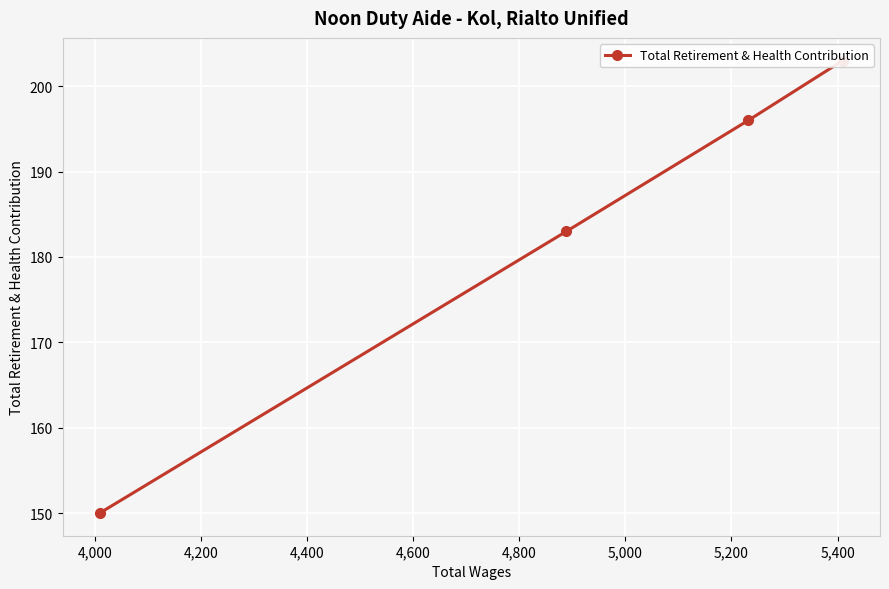

What is the smallest value displayed?

150